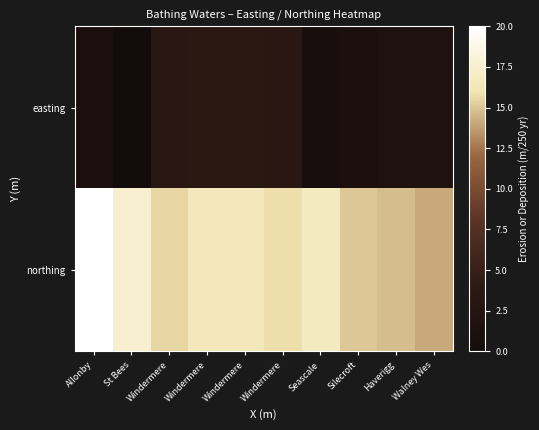

At how many categories does at least one series exceed 3?

10